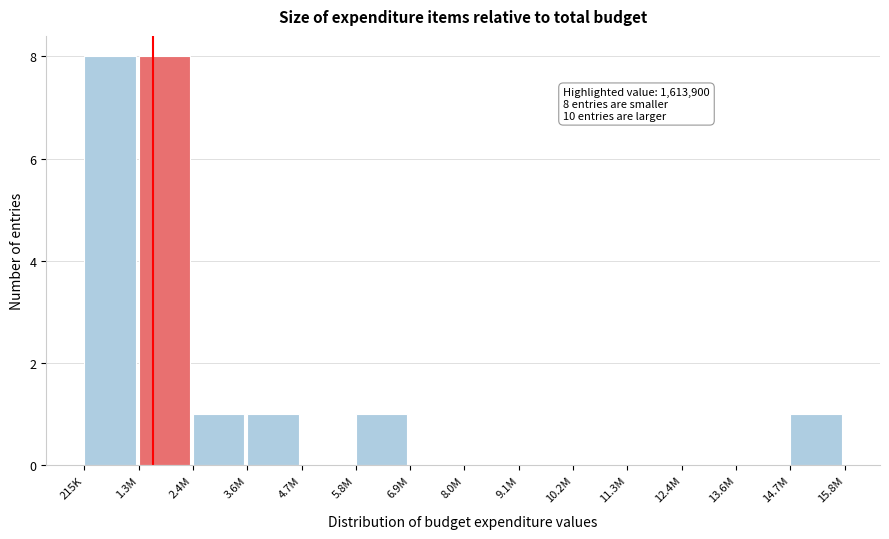

Reading right to left, extract all data points from this chart.

14.7M=1	13.6M=0	12.4M=0	11.3M=0	10.2M=0	9.1M=0	8.0M=0	6.9M=0	5.8M=1	4.7M=0	3.6M=1	2.4M=1	1.3M=8	215K=8